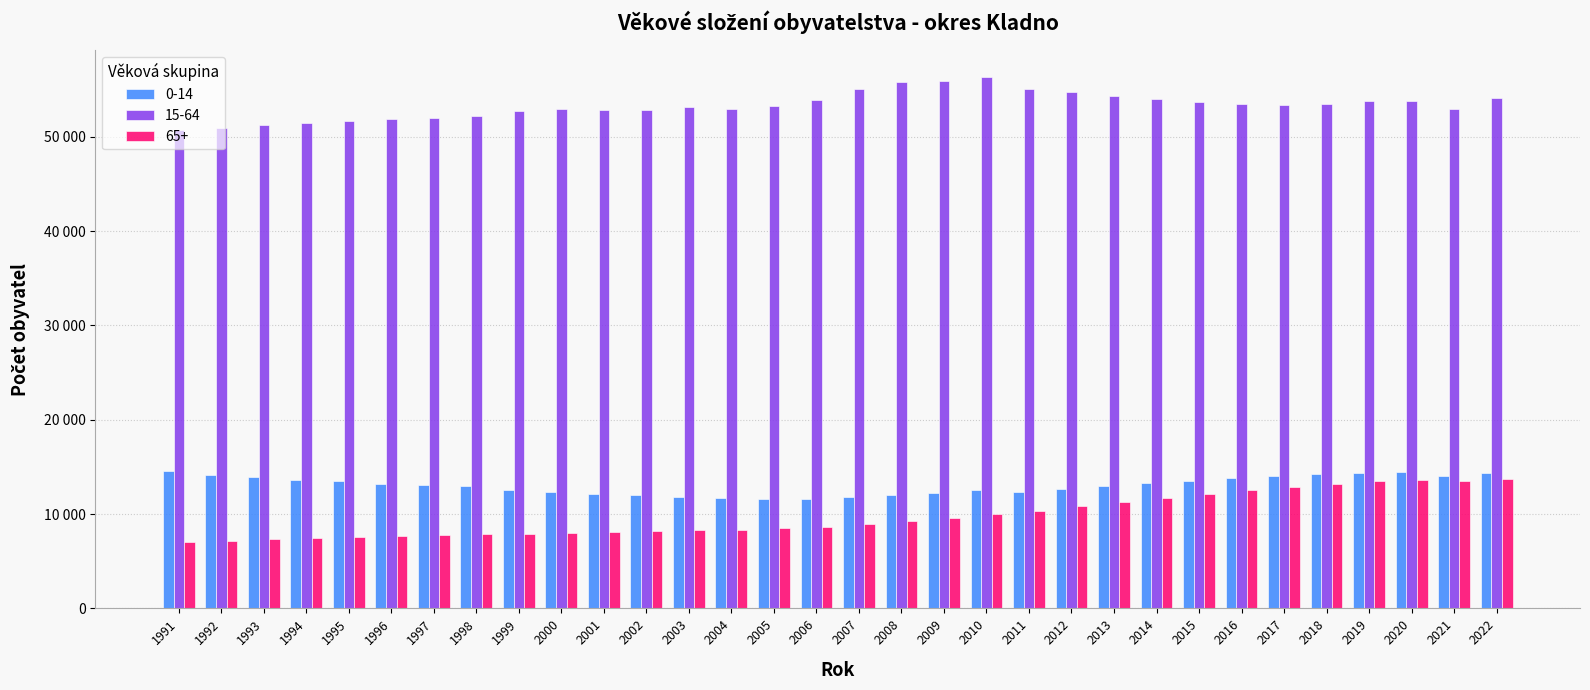

Are the bars horizontal?

No